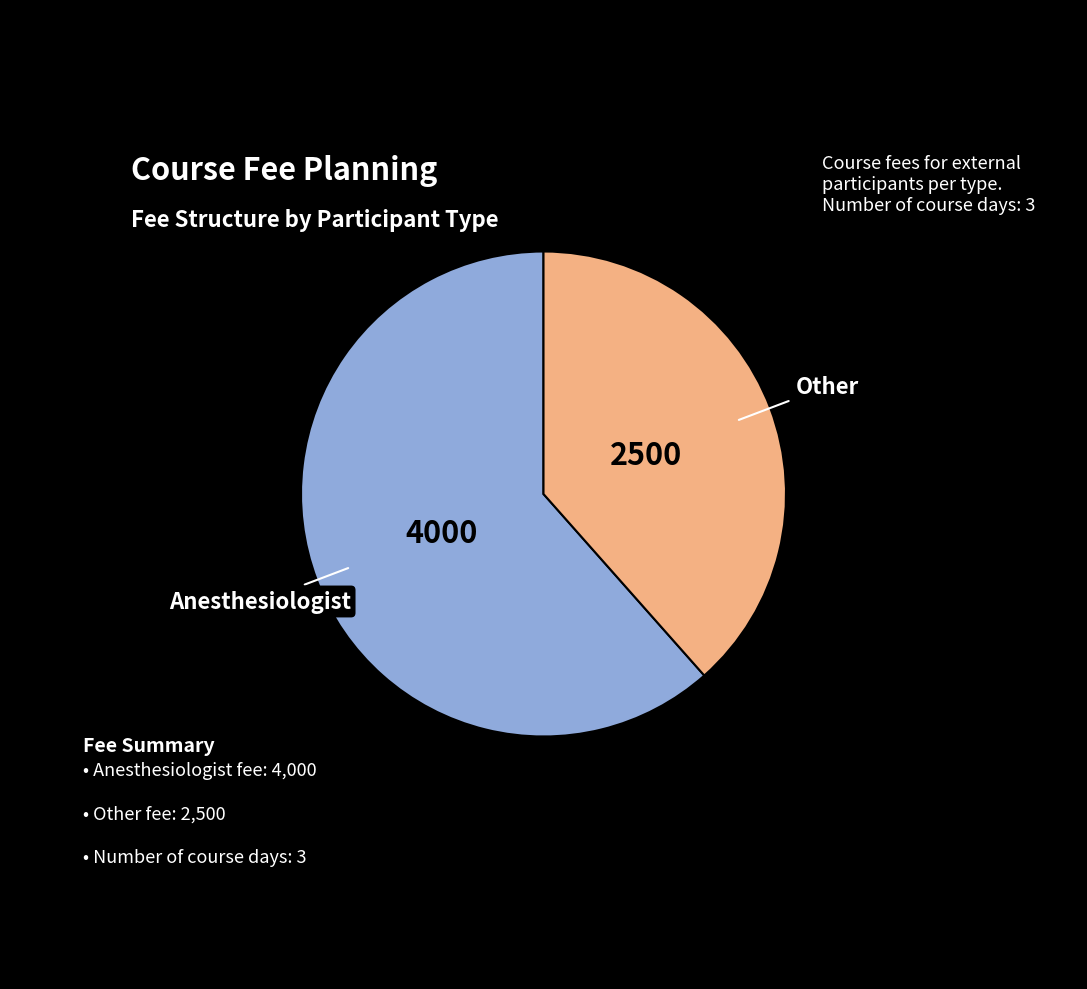

Does any single category account for the majority?

Yes